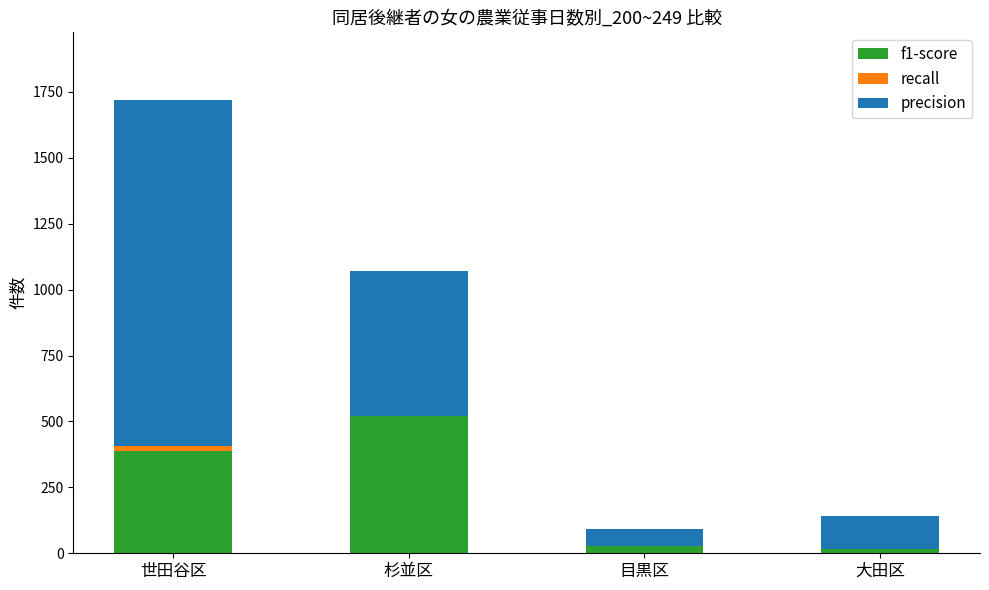

True or false: f1-score has a value of 253 at 杉並区.

False